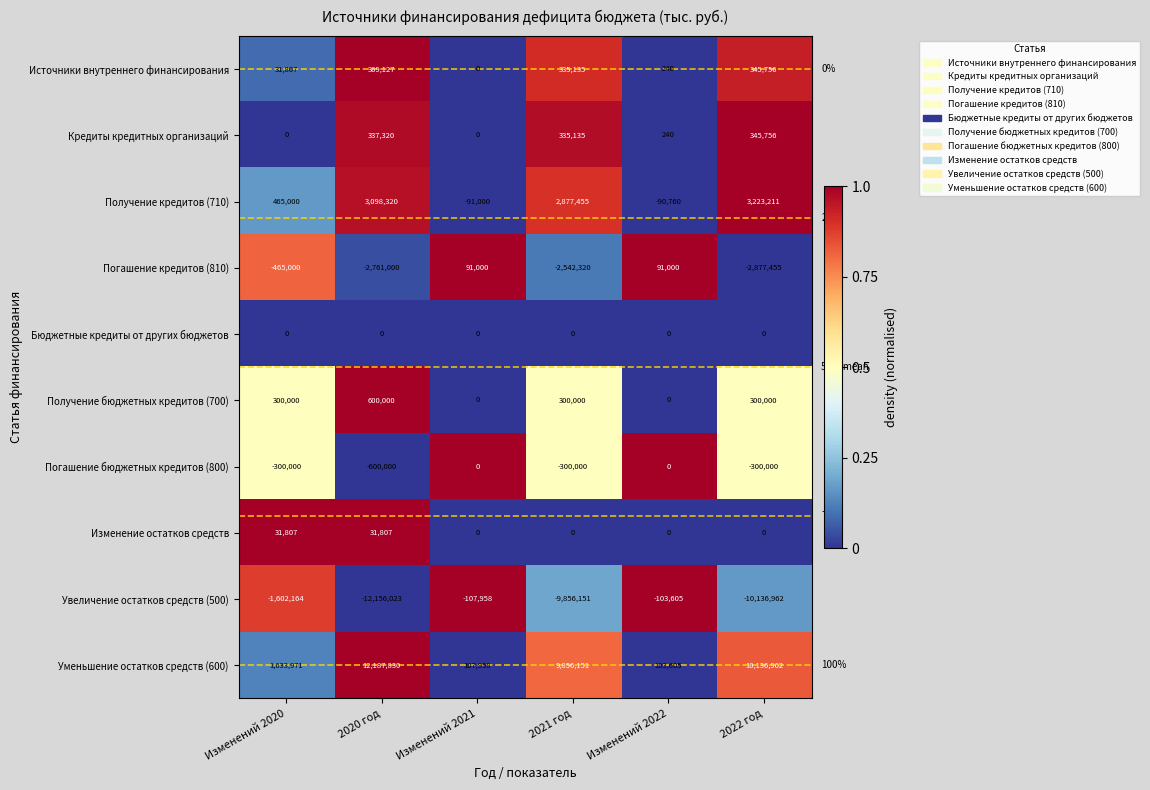

Which series has the largest range (max minus min)?

Уменьшение остатков средств (600)